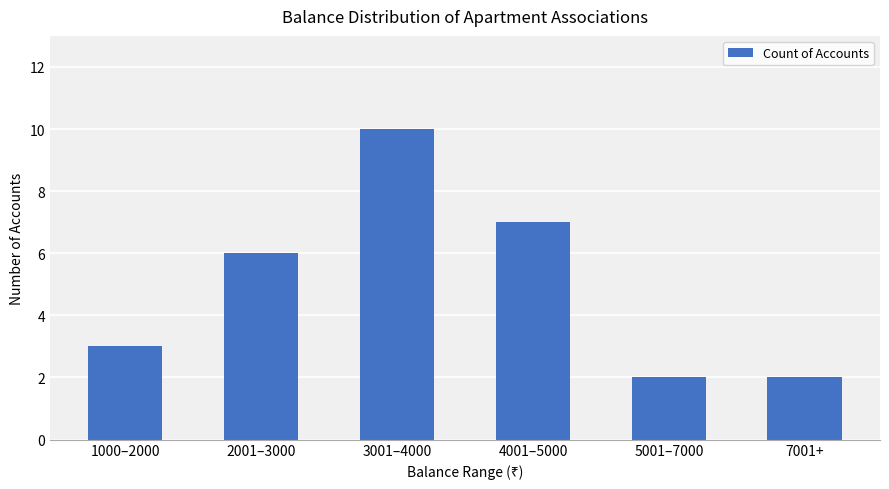

Reading left to right, list all the values displayed in this chart.

1000–2000=3	2001–3000=6	3001–4000=10	4001–5000=7	5001–7000=2	7001+=2